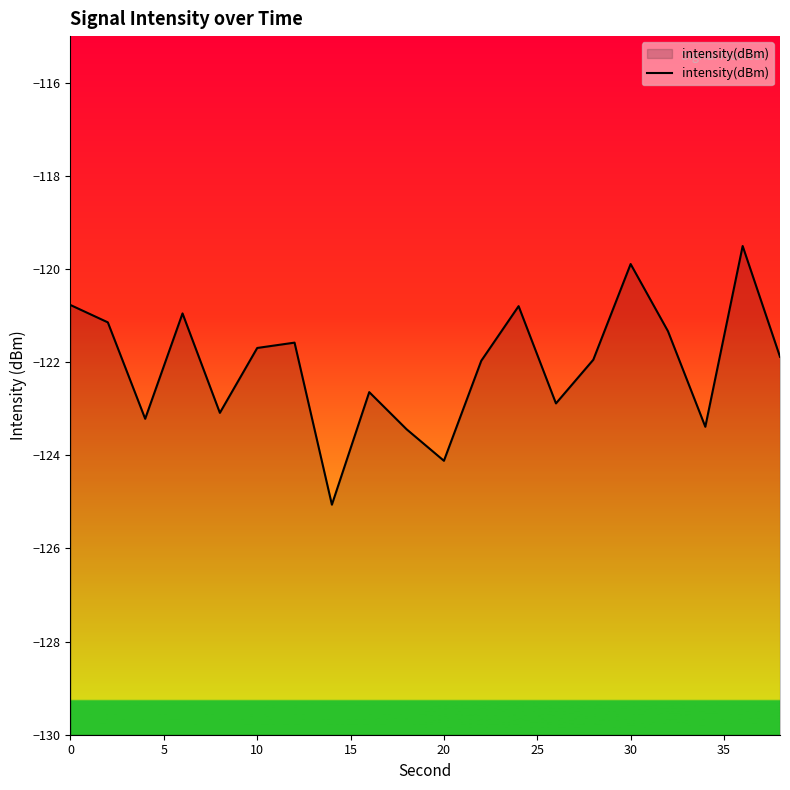

True or false: there are more than 1 points higher than both neighbors.

True